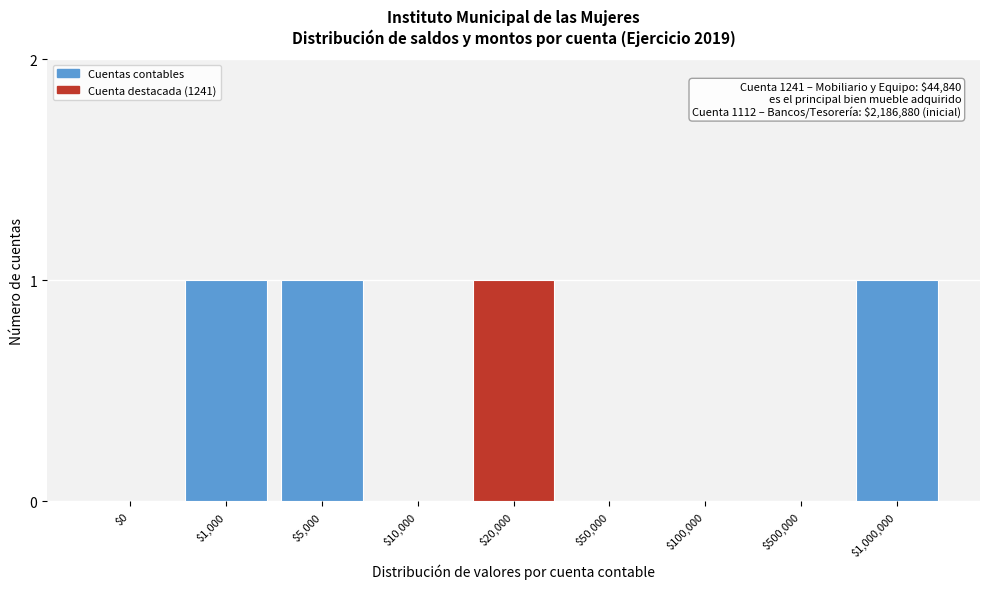

True or false: the data shows 0 at $50,000.

True